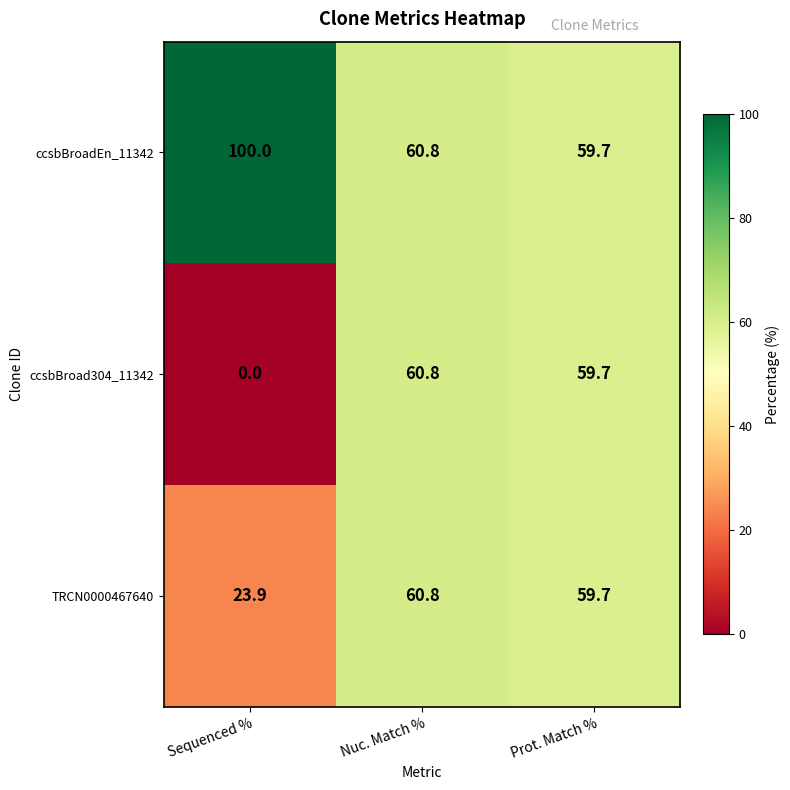

The value of ccsbBroad304_11342 at Nuc. Match % is 60.8. True or false?

True